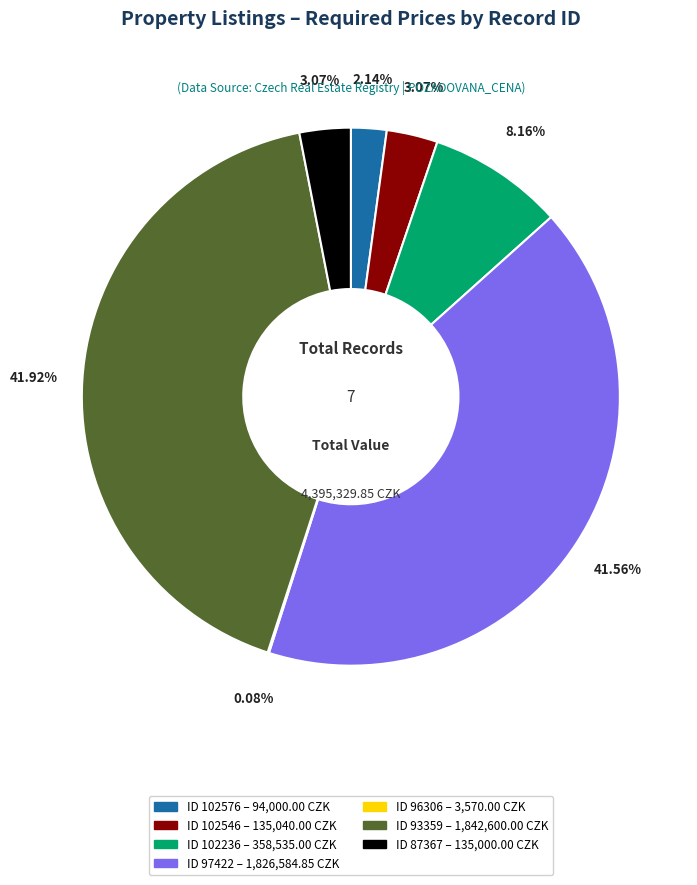

Is there a majority slice in this chart?

No